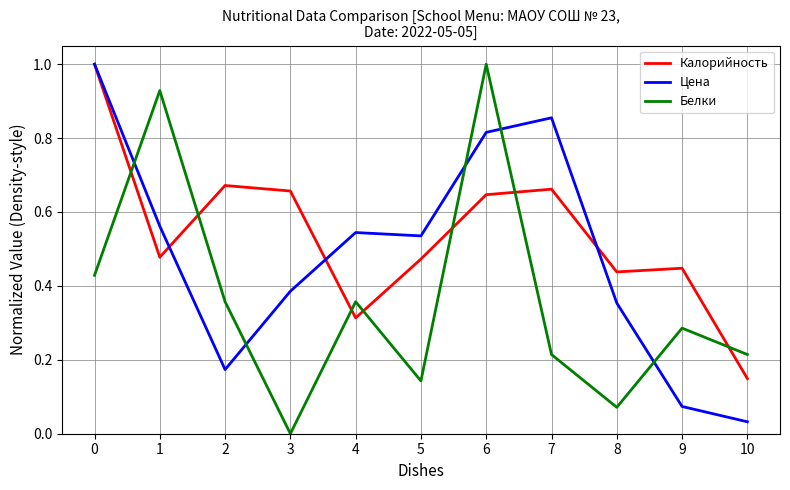

What is the difference between the maximum and minimum values in the Белки series?

1.0